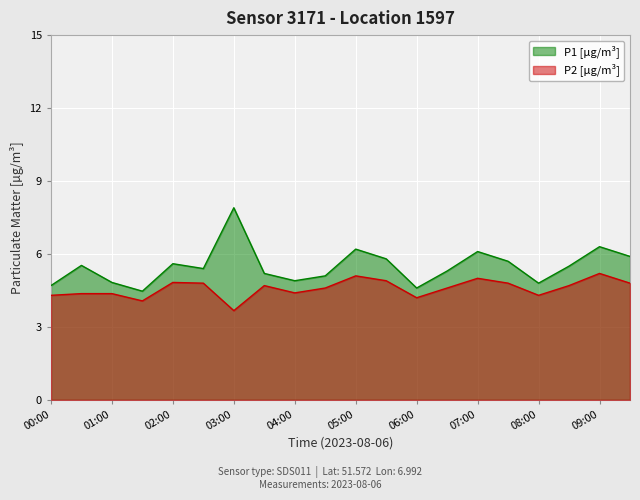

Is the value of P2 at 01:00 greater than the value of P1 at 03:30?

No